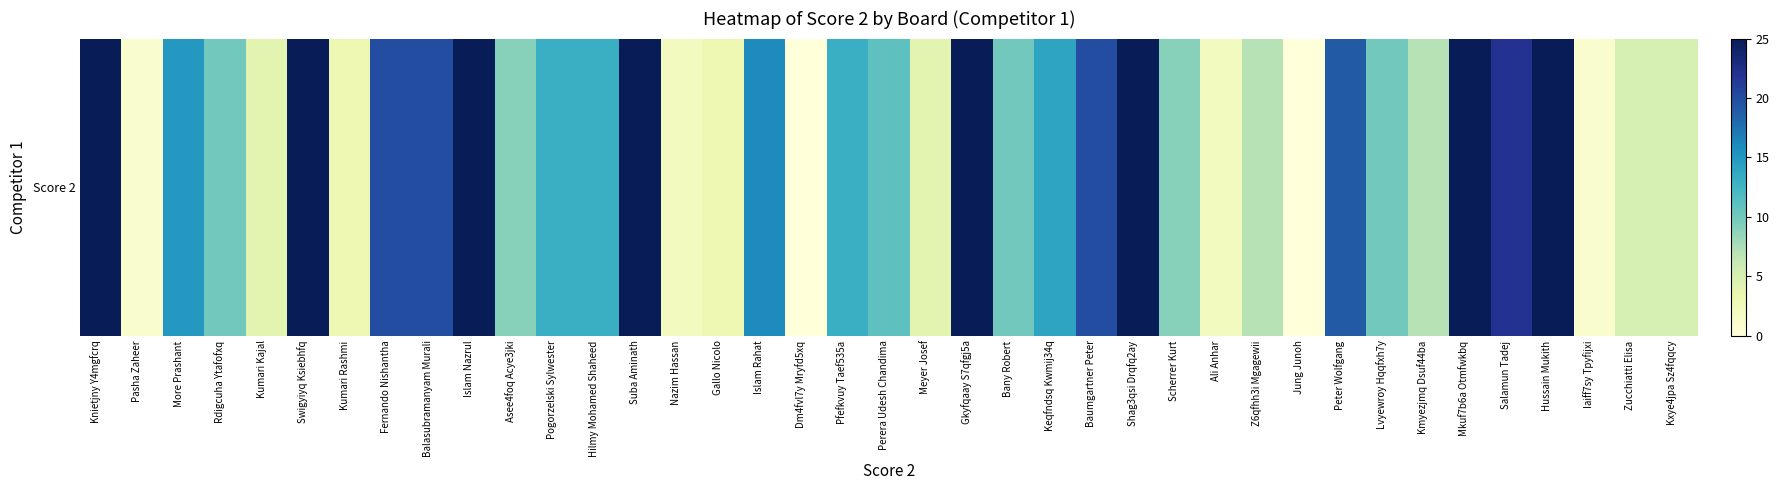

What is the change in value from Suba Aminath to Scherrer Kurt?

-16